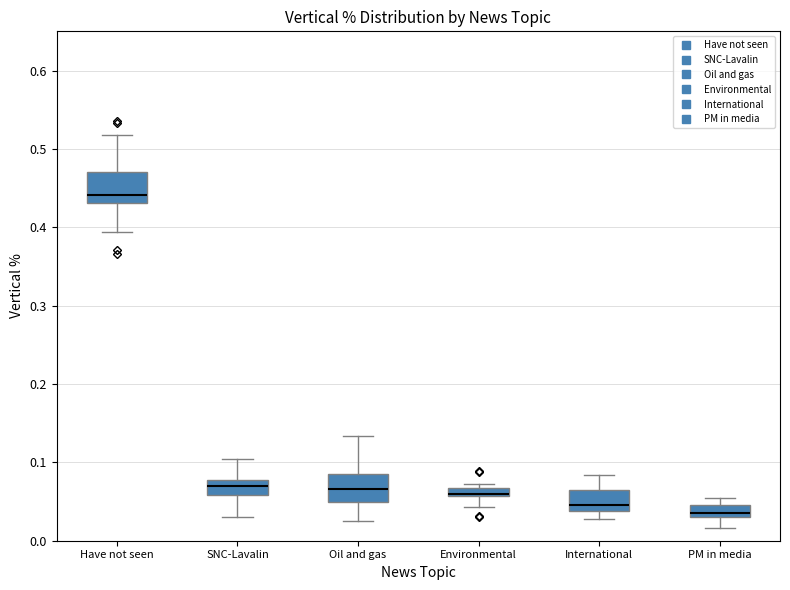

Where is the upper edge of the box for PM in media on the y-axis? The values are not printed on the chart, so give them approximately, as read against the axis.

0.05